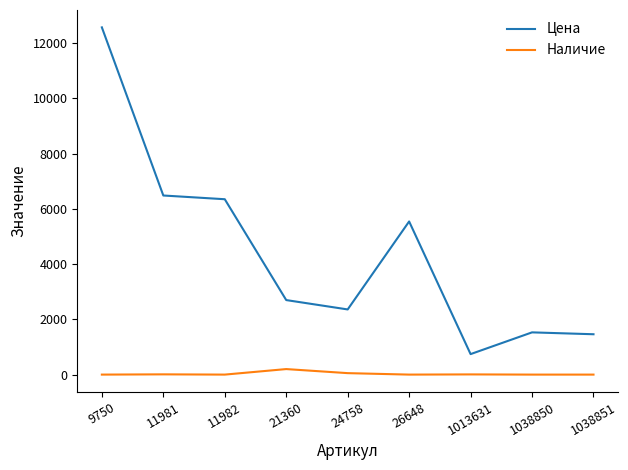

What is the difference between the maximum and minimum values in the Цена series?

11829